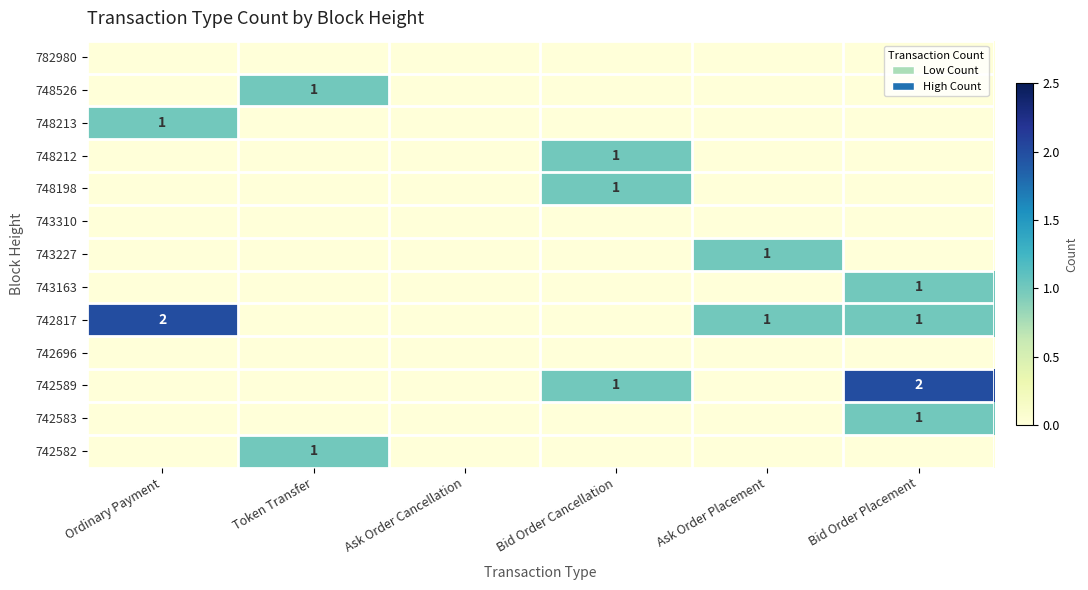

The 742589 series shows 3 at Bid Order Placement. True or false?

False